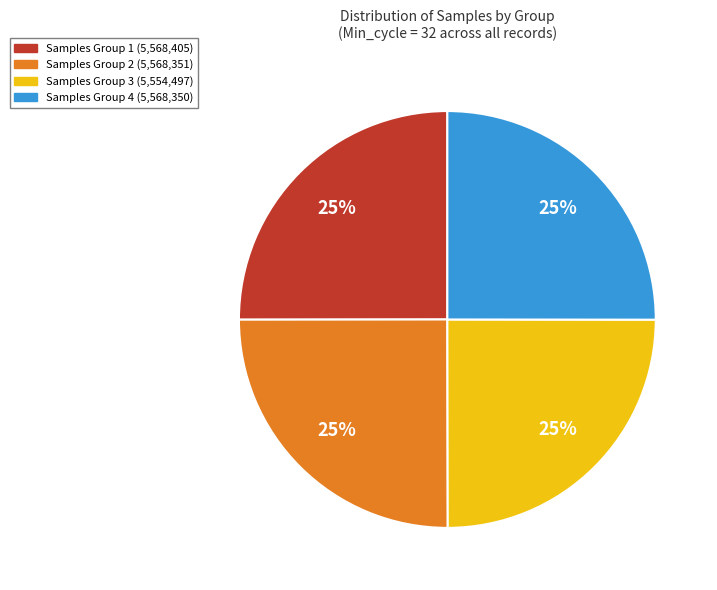

To the nearest percent, what is the average slice percentage?

25%